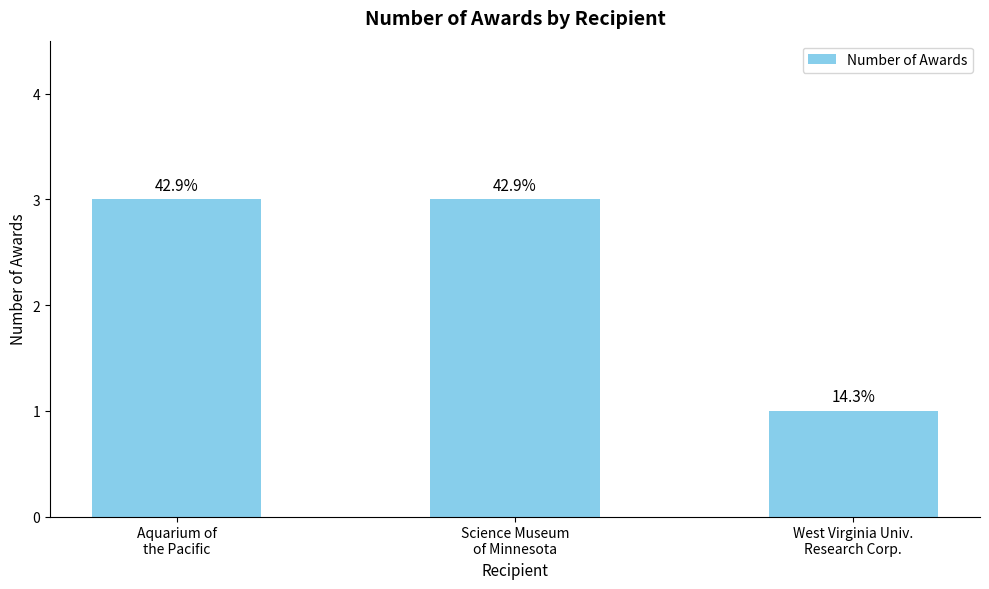

Reading left to right, what are all the values shown in this chart?

Aquarium of
the Pacific=3	Science Museum
of Minnesota=3	West Virginia Univ.
Research Corp.=1